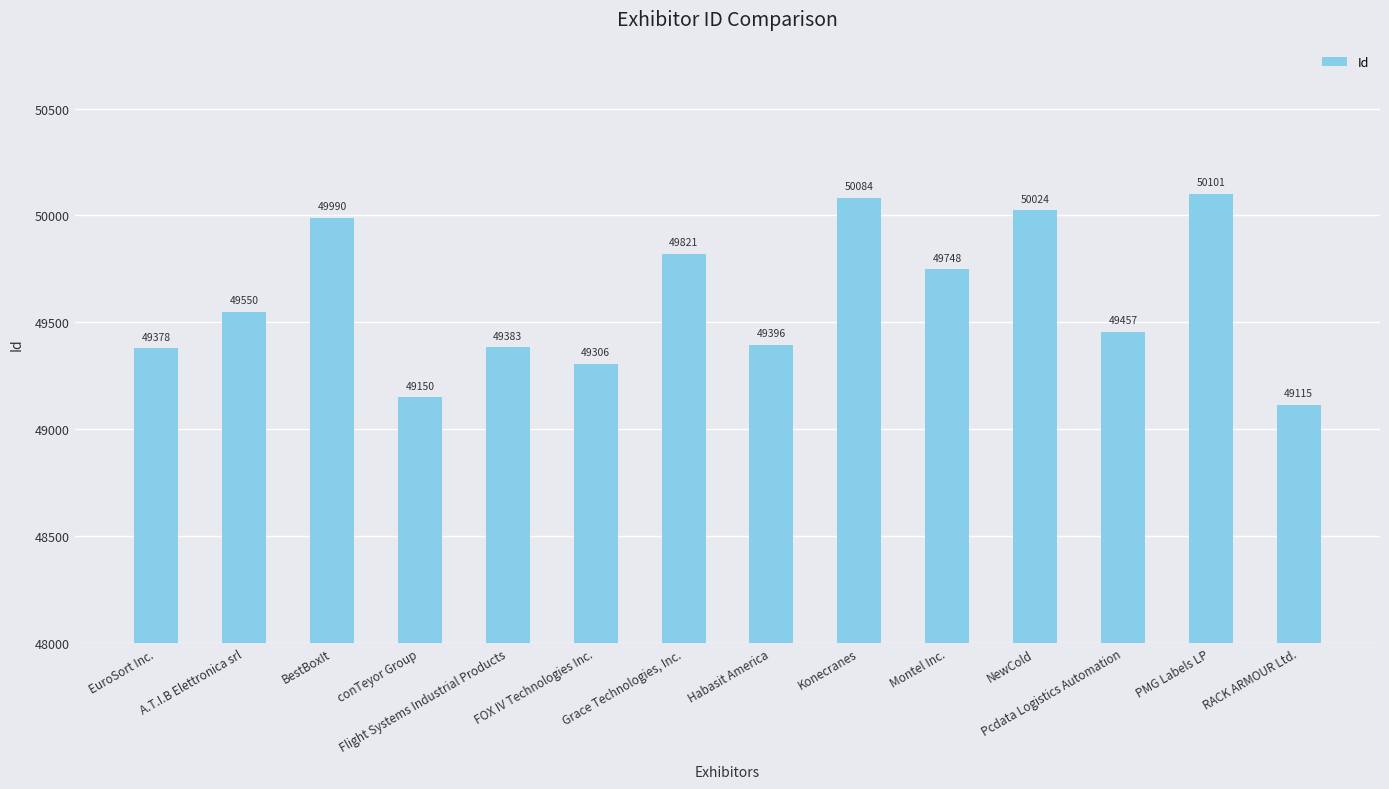

Reading left to right, extract all data points from this chart.

49378	49550	49990	49150	49383	49306	49821	49396	50084	49748	50024	49457	50101	49115